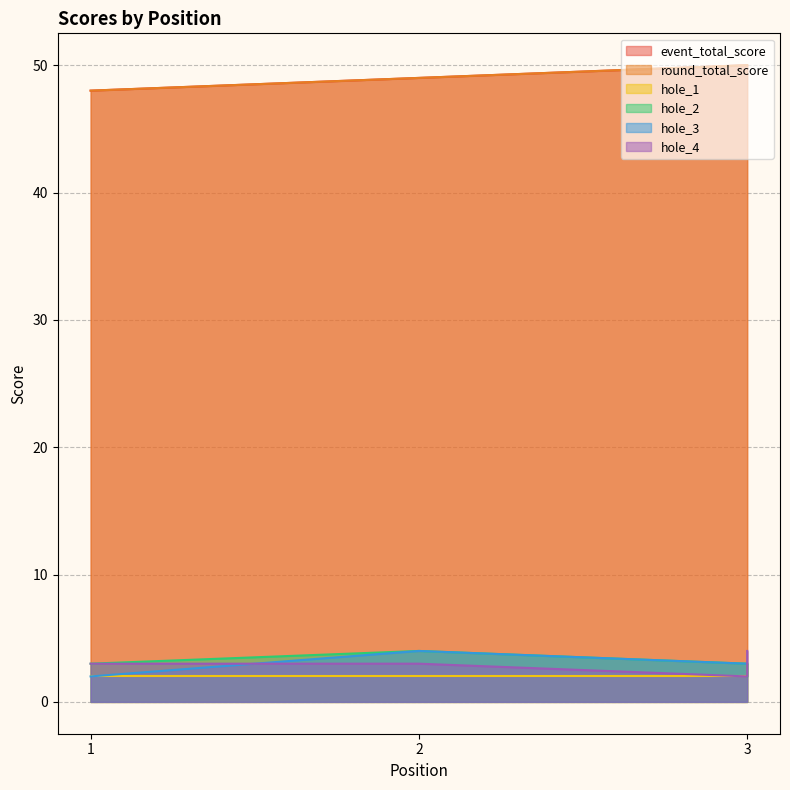

What is the smallest value displayed?

2